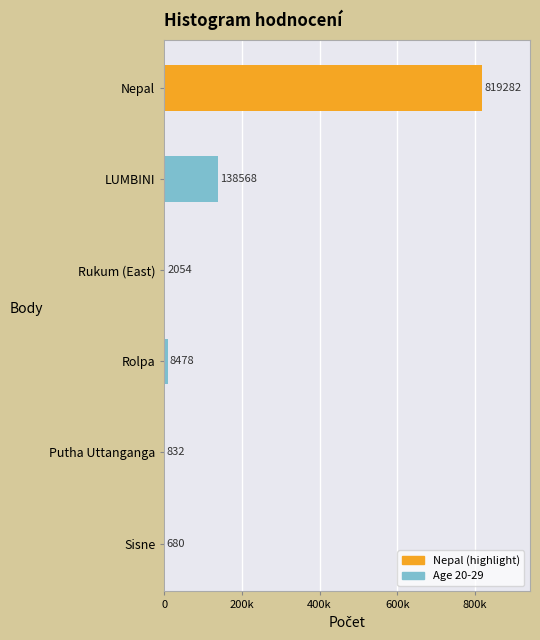

At which label is the value closest to 409981?

LUMBINI